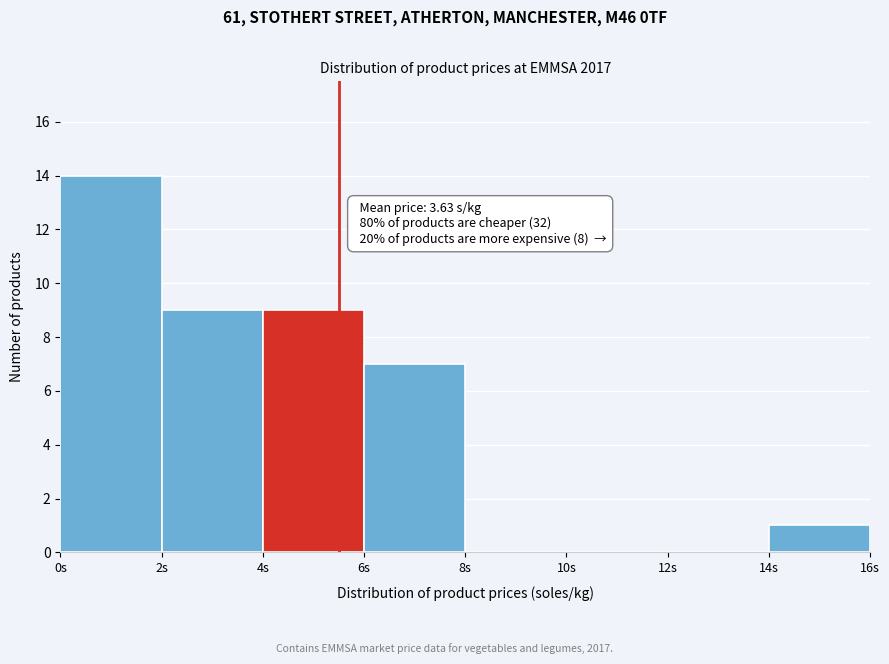

Which range on the x-axis has the tallest bar?

0 to 2